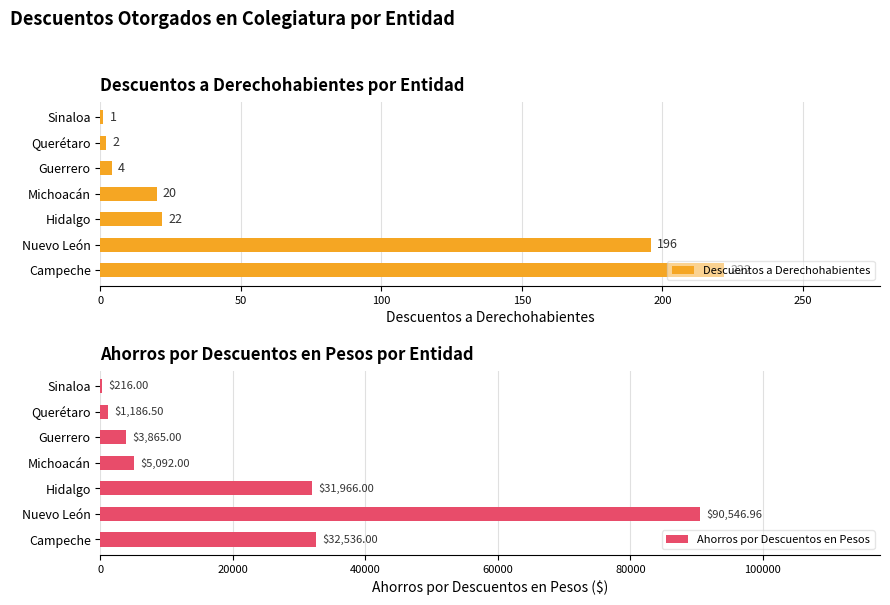

The value of Descuentos a Derechohabientes at Guerrero is 4. True or false?

True